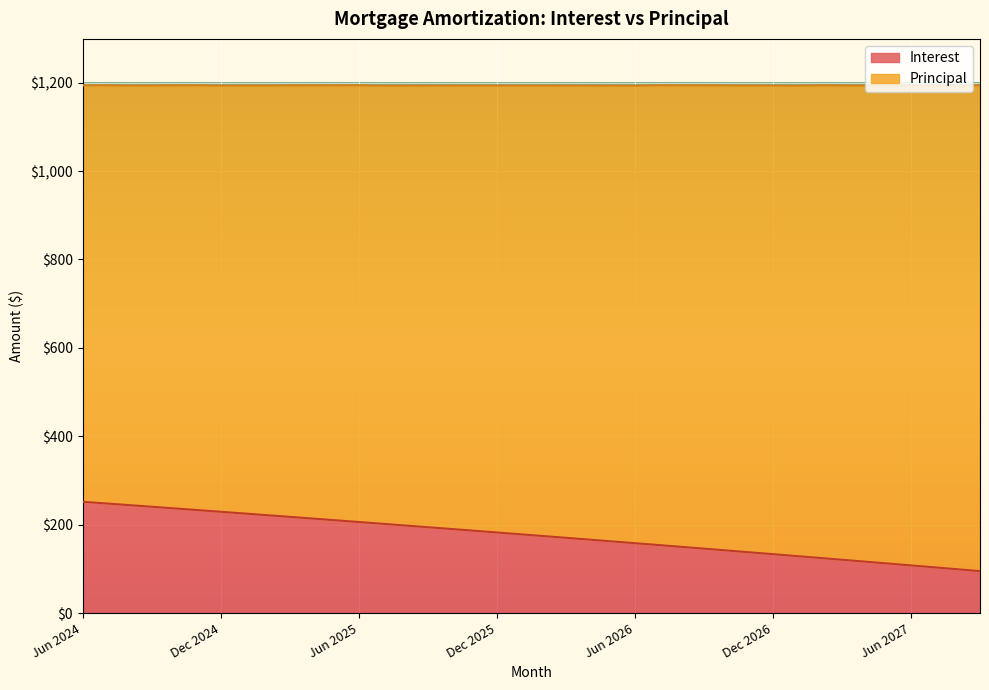

At which category does the chart reach its peak across all series?

Jun 2024